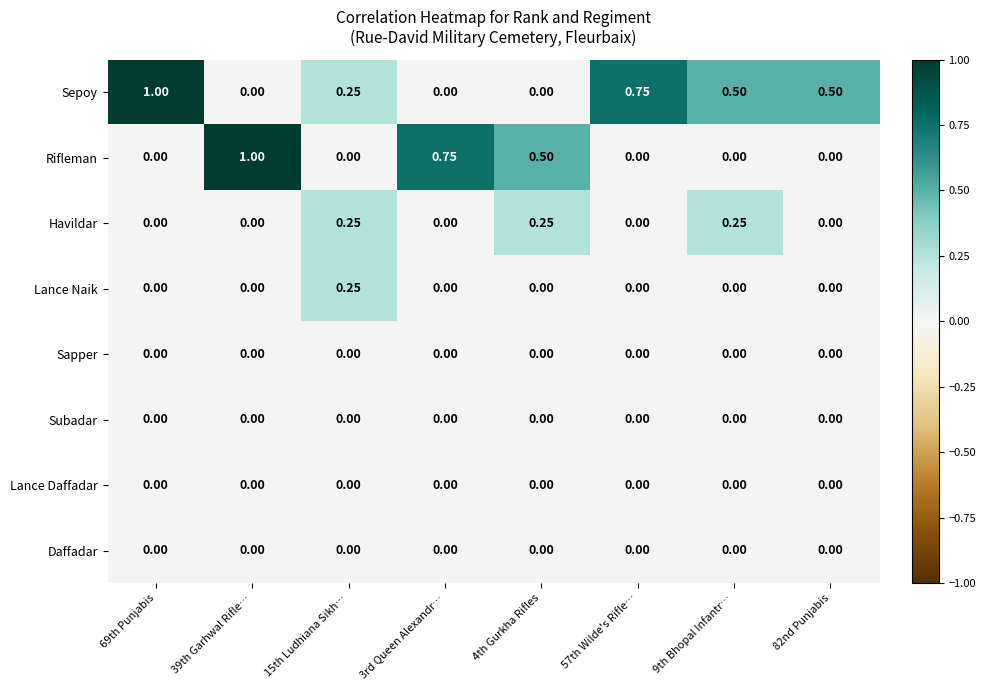

Between 15th Ludhiana Sikh… and 3rd Queen Alexandr…, which series saw the biggest shift?

Rifleman